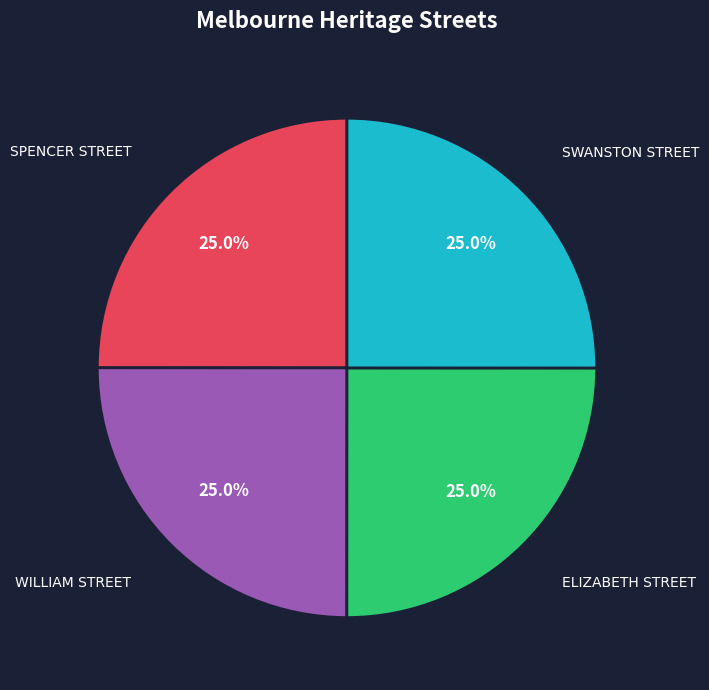

What is the ratio of the value at WILLIAM STREET to the value at SWANSTON STREET?

1.0